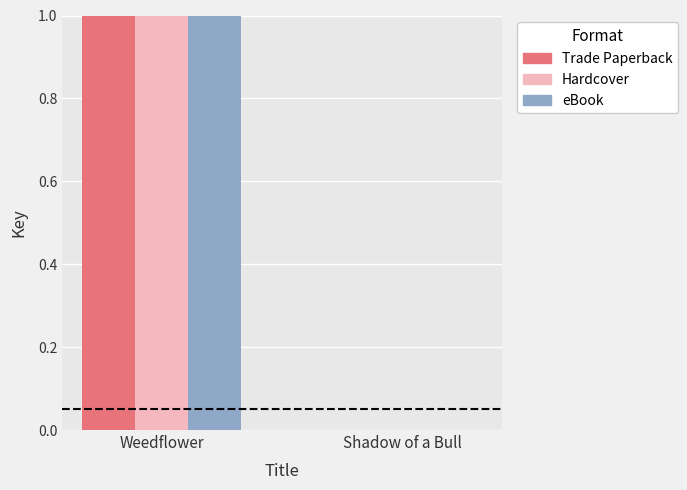

Is the value of eBook at Shadow of a Bull greater than the value of Hardcover at Weedflower?

No